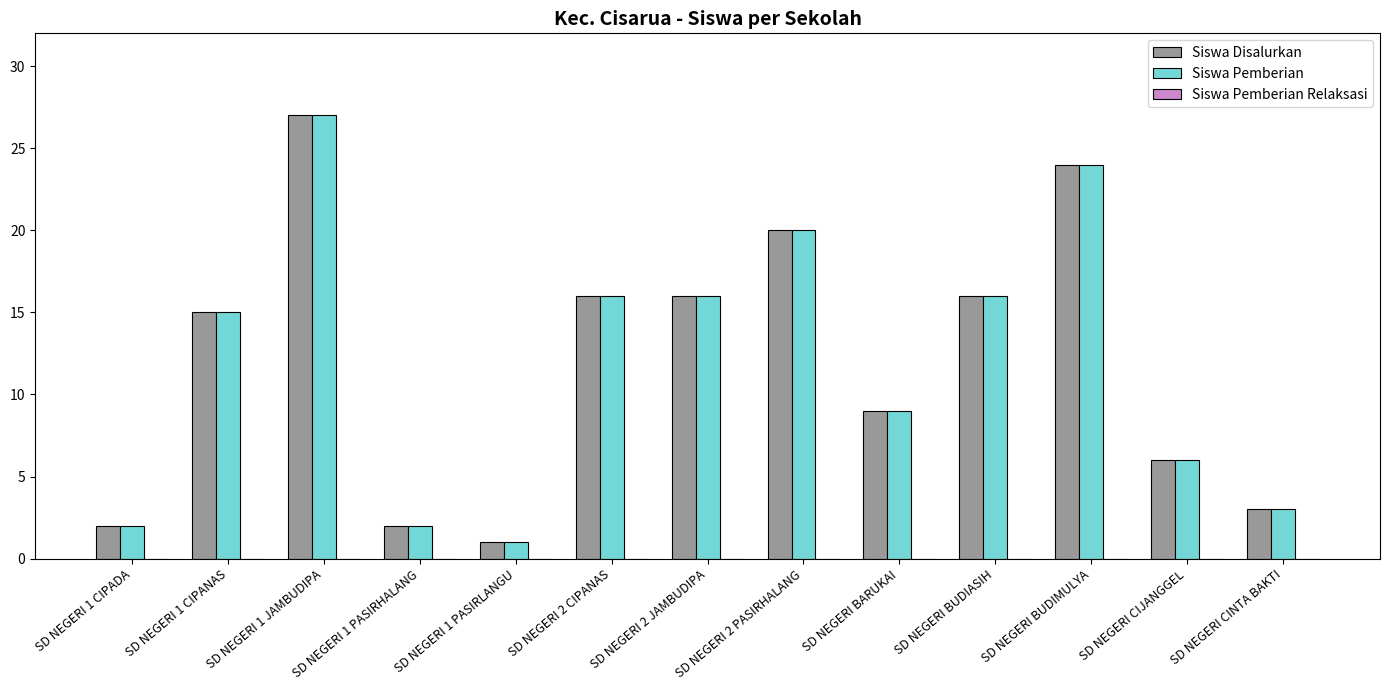

Does the chart contain any negative values?

No